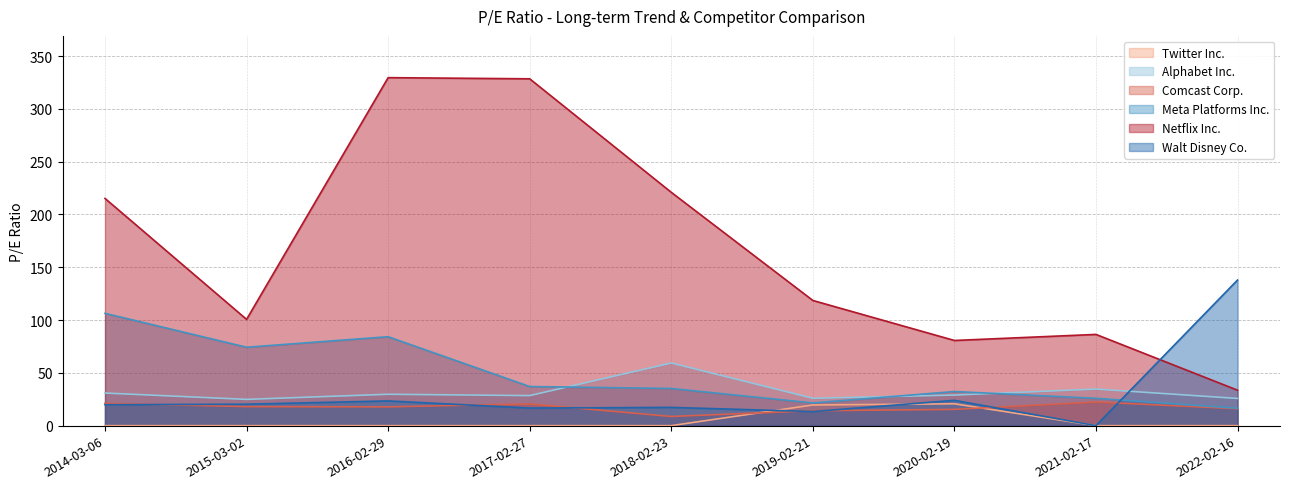

Between 2018-02-23 and 2021-02-17, which series saw the biggest shift?

Netflix Inc.